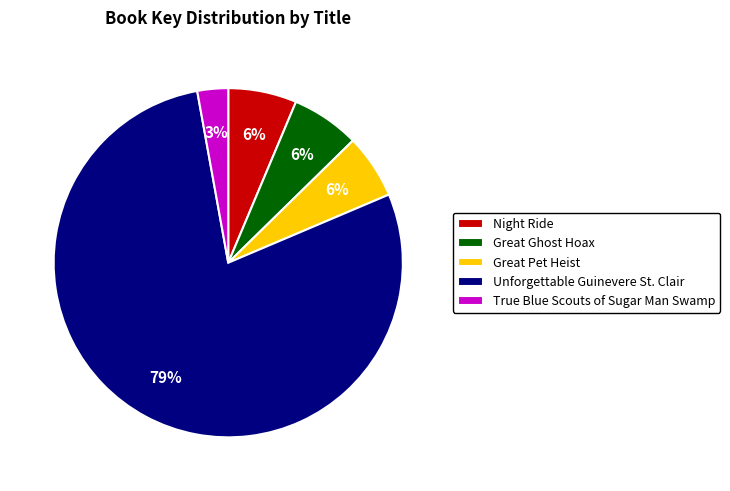

Is Unforgettable Guinevere St. Clair the majority of the pie?

Yes